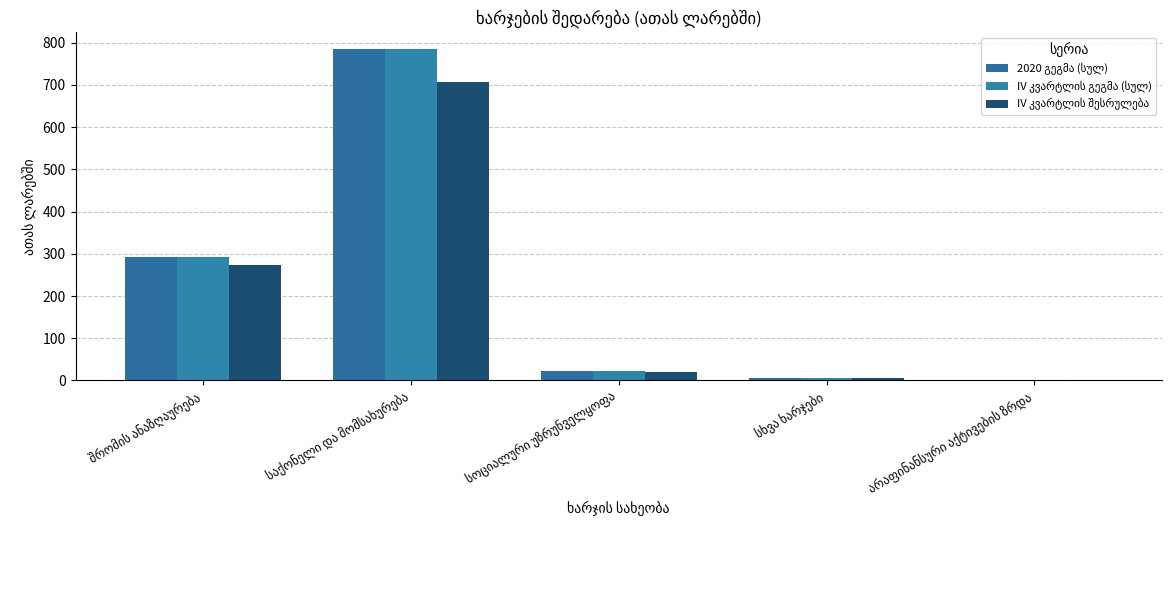

The value of 2020 გეგმა (სულ) at საქონელი და მომსახურება is 1328.9. True or false?

False